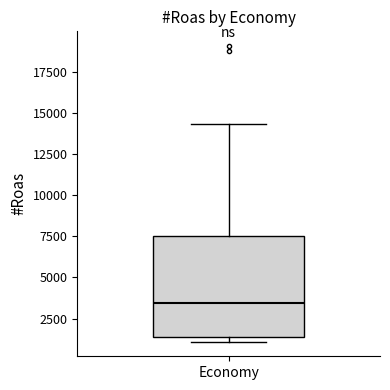

Transcribe this box plot: give where the median line is, the range the box spans, and where the two whiskers end, as read against the y-axis. The values are not printed on the chart, so give them approximately, as read against the axis.

median 3500, box 1500 to 7500, whiskers 1000 to 14500